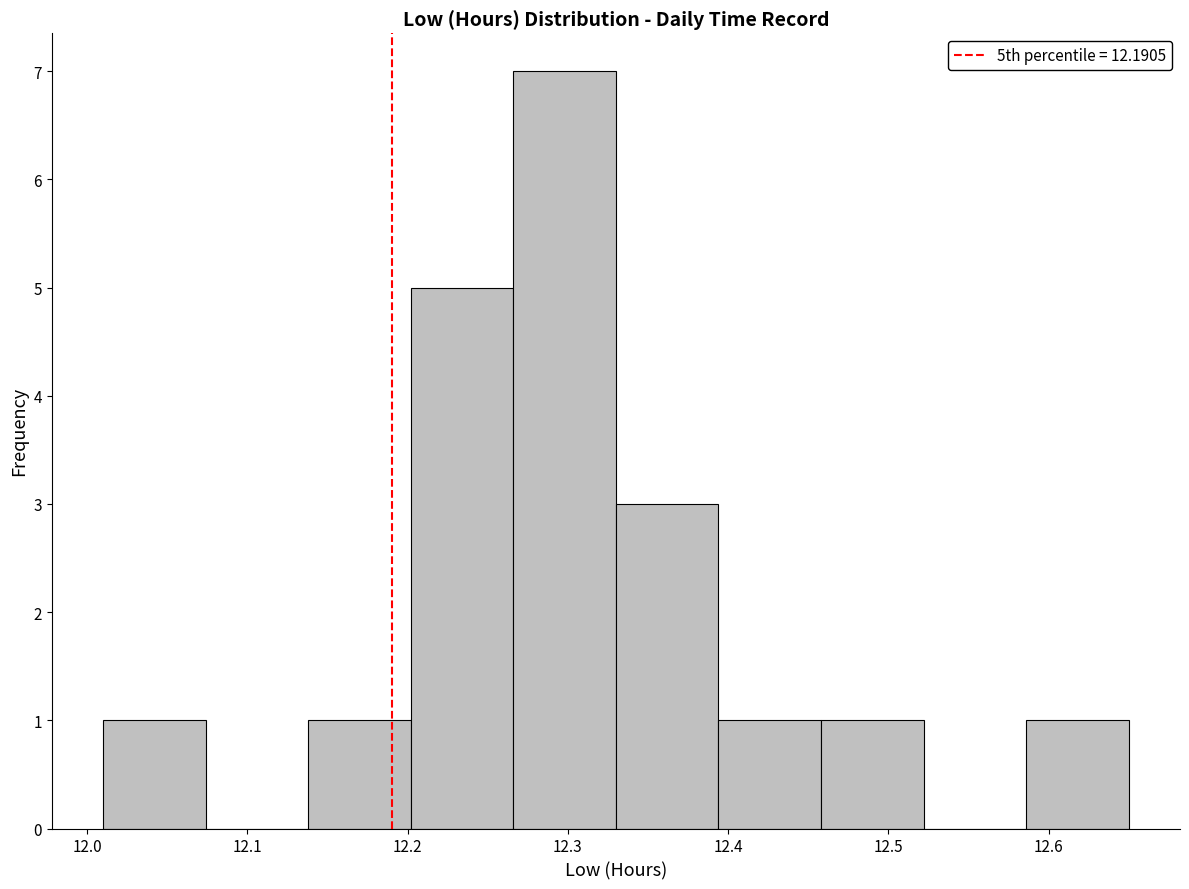

What is the height of the bar covering 12.458 to 12.522 on the x-axis? Neither the bar edges nor the heights are printed on the chart, so give them approximately, as read against the axes.

1